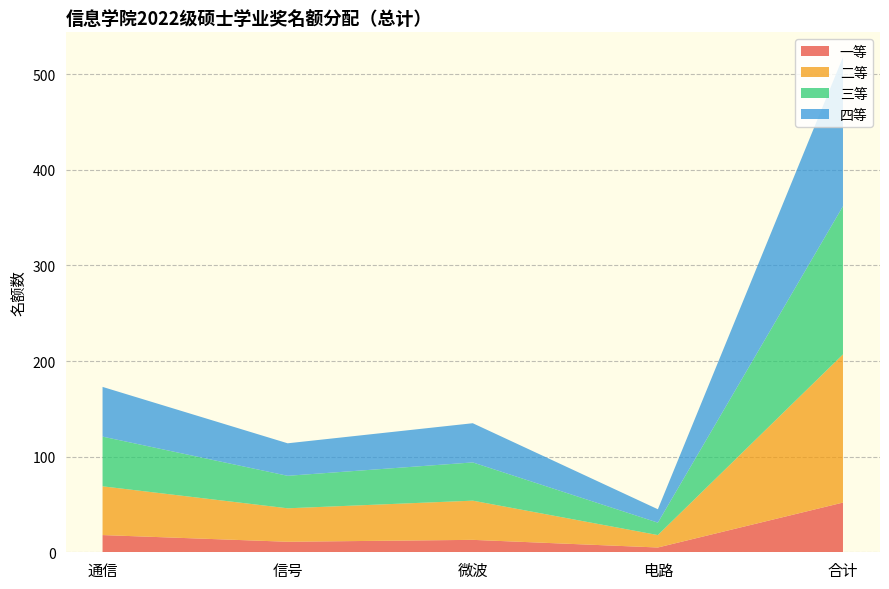

Reading left to right, extract all data points from this chart.

一等: 18	11	13	5	52
二等: 51	35	41	13	155
三等: 52	34	40	13	155
四等: 52	34	41	14	156